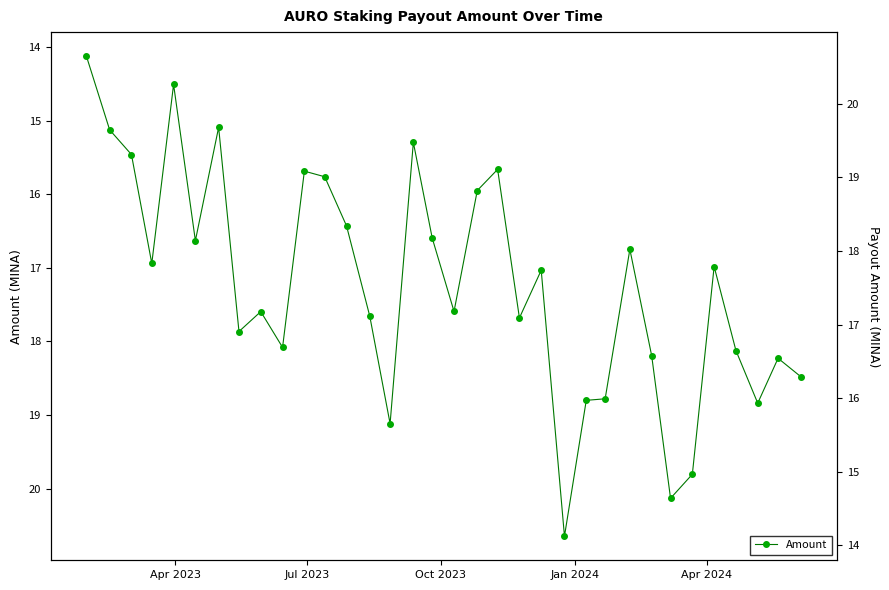

Does the chart have visible grid lines?

No